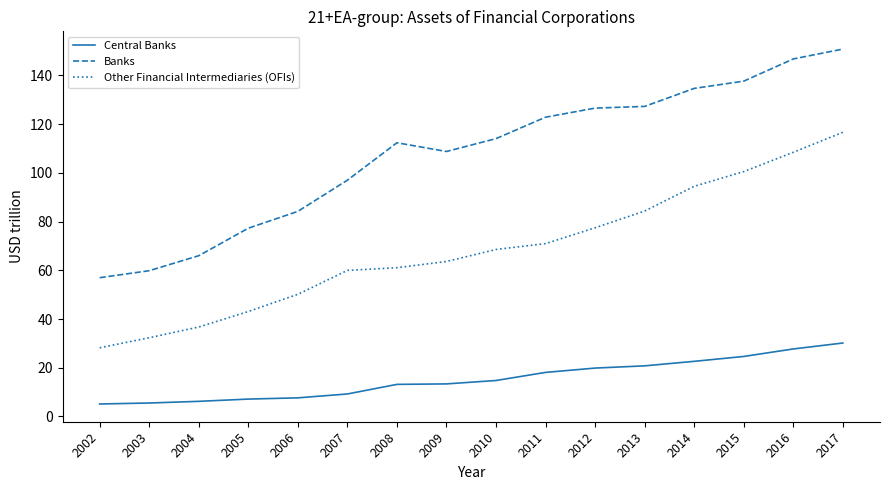

What is the approximate value of Central Banks at 2016?

27.7